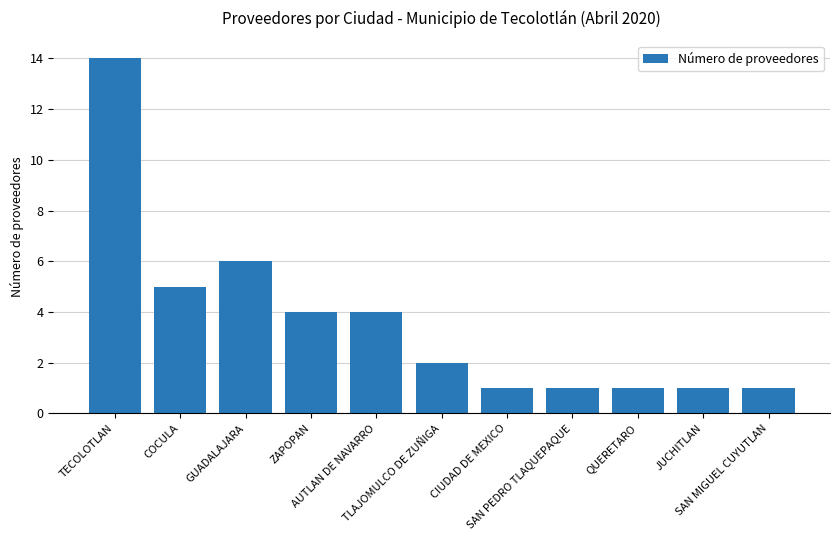

What is the value of the 8th bar from the left?

1